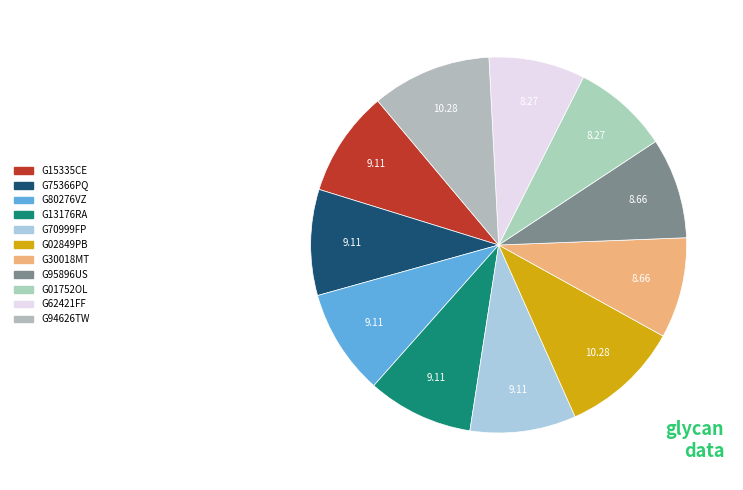

Is the sum of G75366PQ and G95896US greater than half?

No